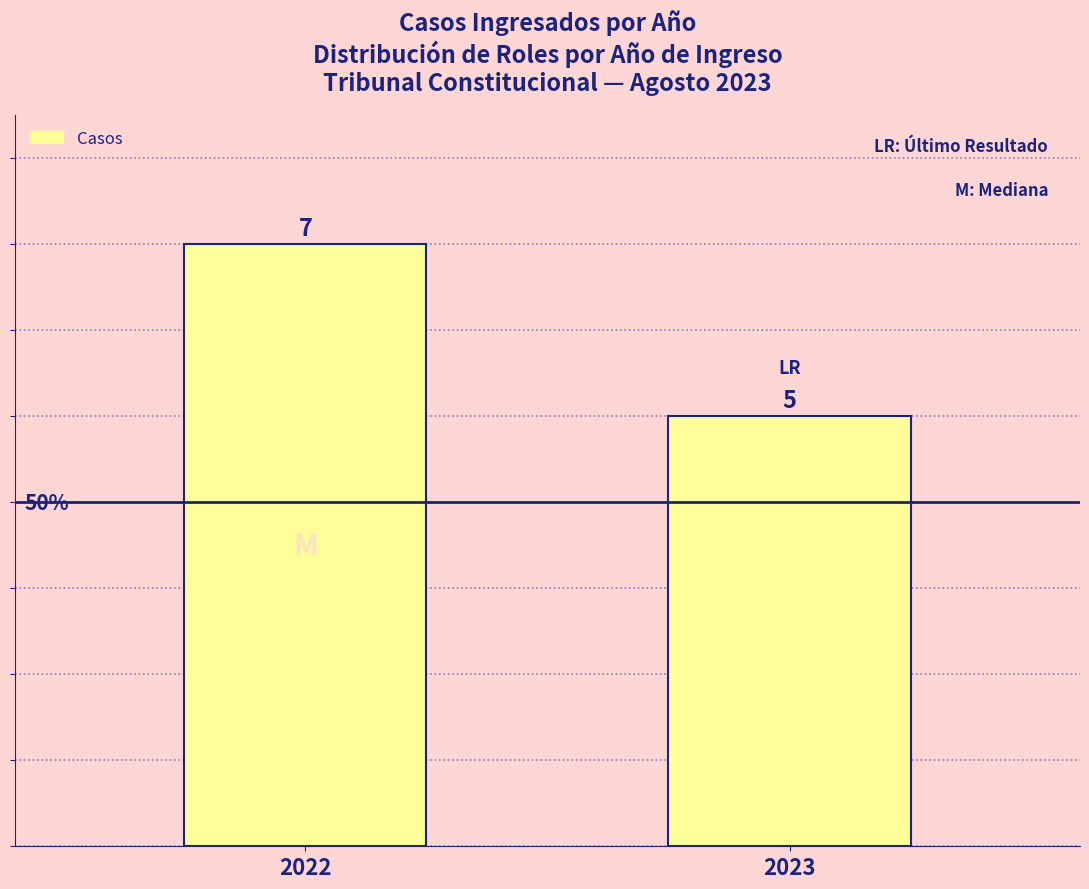

Rank the categories by value from highest to lowest.

2022, 2023